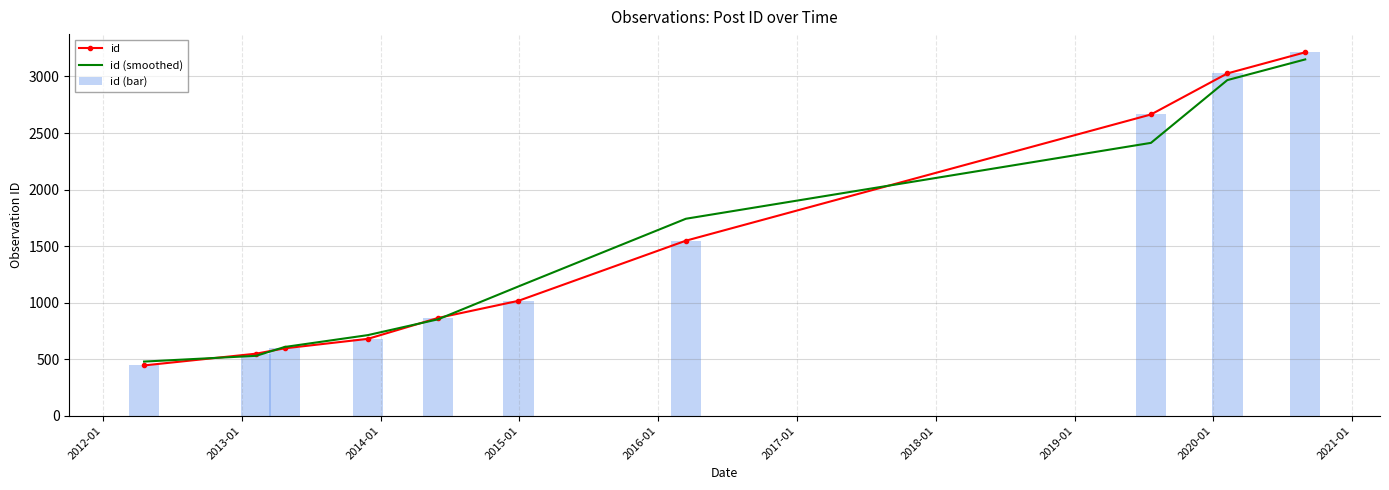

What is the highest value of the id series?

3214